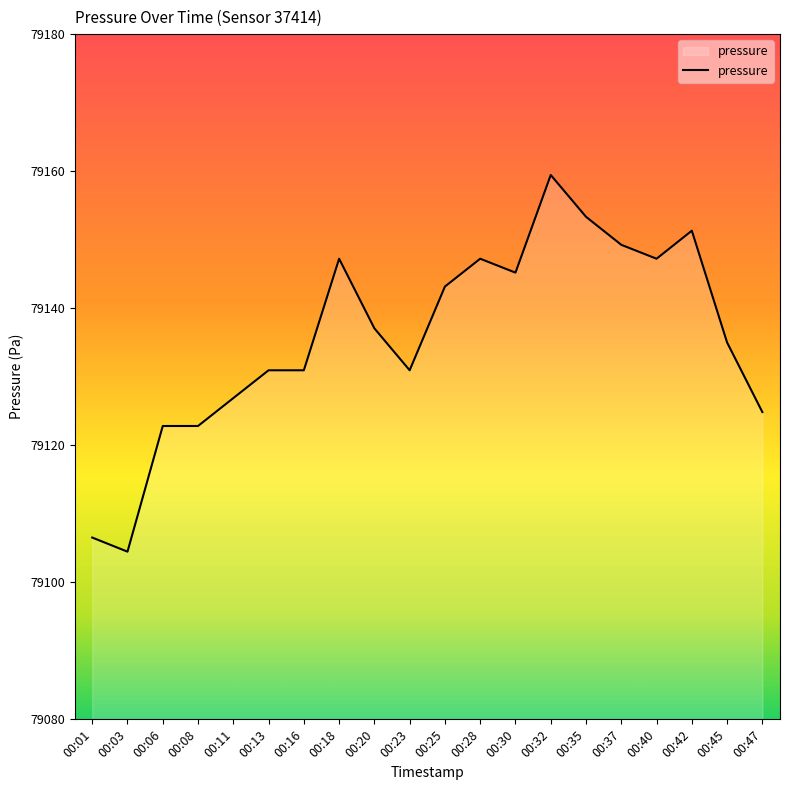

Where does the data first go above 79137?

00:18